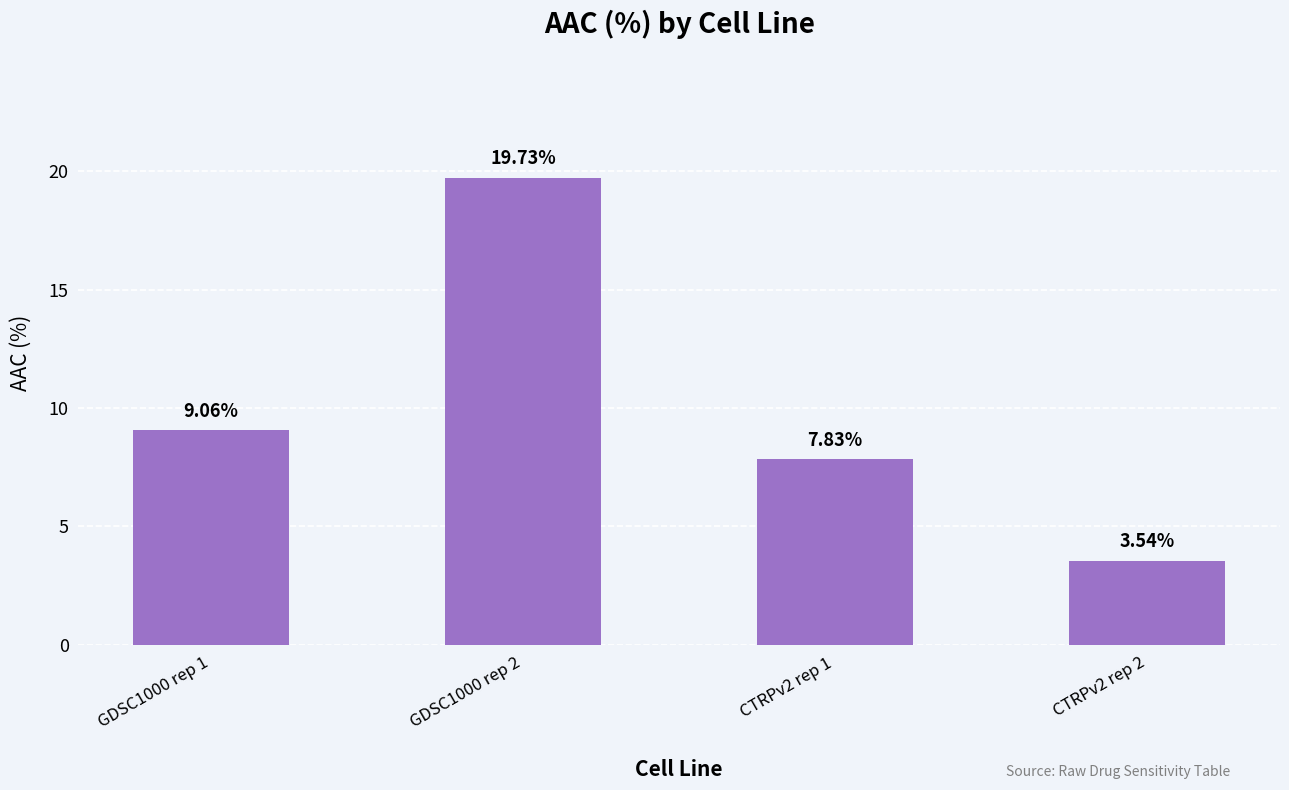

List the labels in order of value, smallest first.

CTRPv2 rep 2, CTRPv2 rep 1, GDSC1000 rep 1, GDSC1000 rep 2